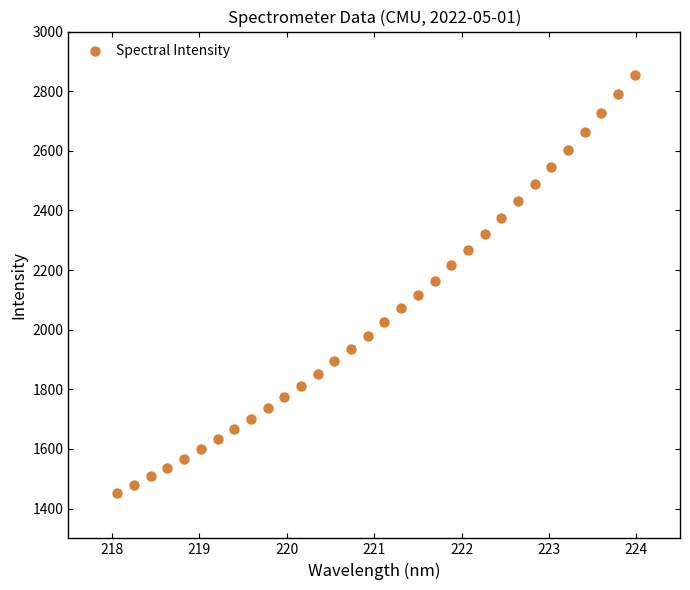

What is the range of Y values (max minus min)?

1402.1